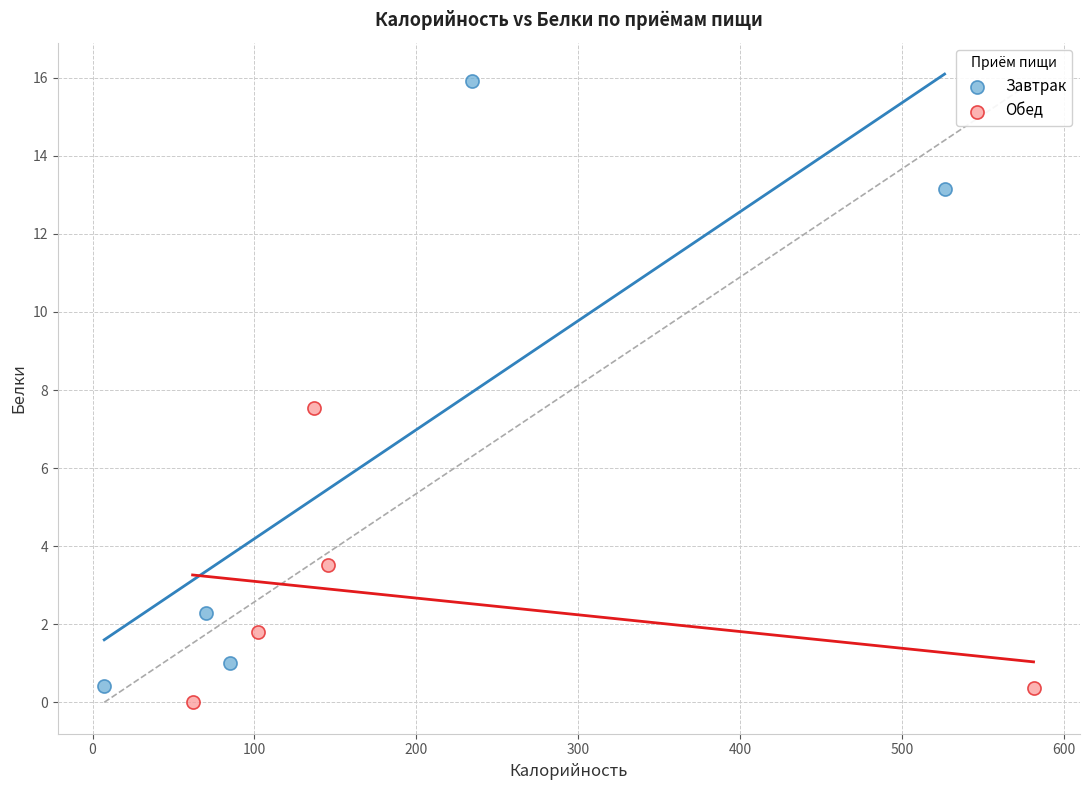

Which series reaches the maximum Y coordinate?

Завтрак